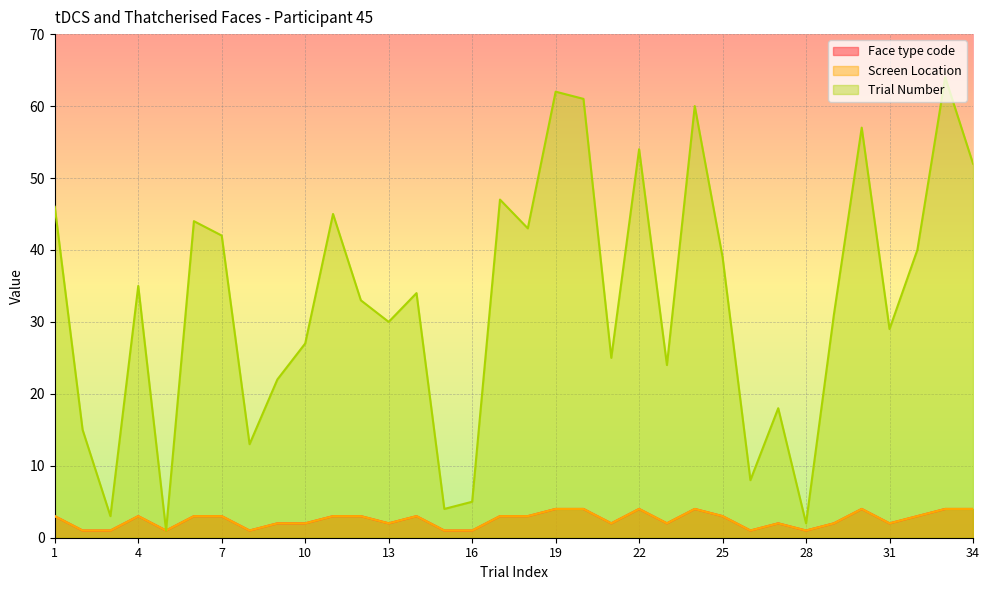

List the series in order of their peak value, lowest first.

Face type code, Screen Location, Trial Number